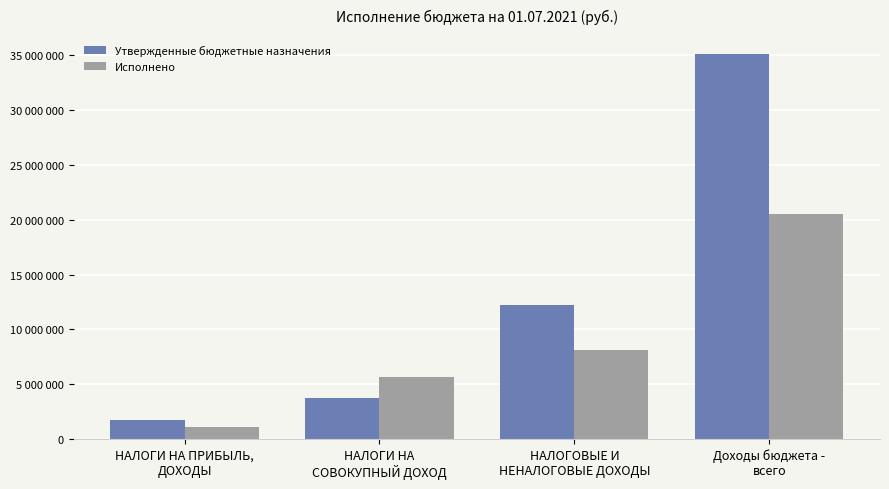

Which has a higher value, НАЛОГИ НА
СОВОКУПНЫЙ ДОХОД or НАЛОГОВЫЕ И
НЕНАЛОГОВЫЕ ДОХОДЫ?

НАЛОГОВЫЕ И
НЕНАЛОГОВЫЕ ДОХОДЫ